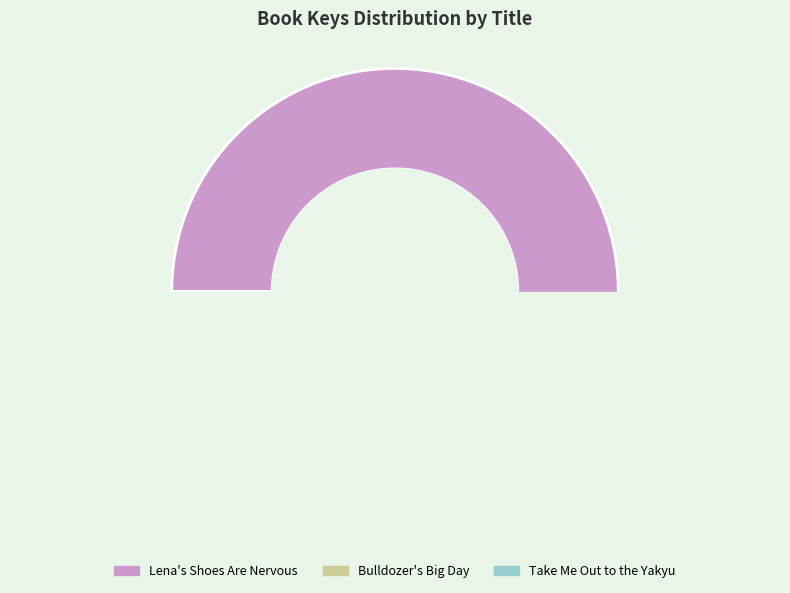

What is the ratio of the value at Take Me Out to the Yakyu to the value at Bulldozer's Big Day?

0.5